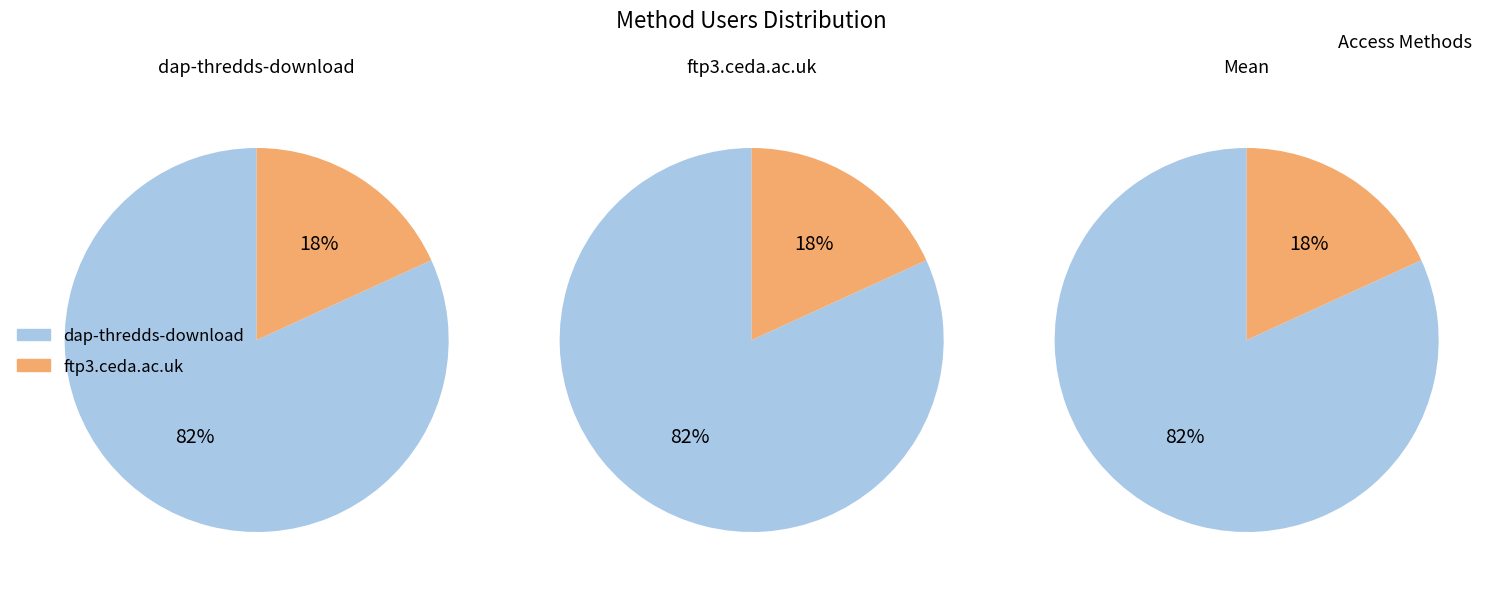

Rank the categories by value from highest to lowest.

dap-thredds-download, ftp3.ceda.ac.uk